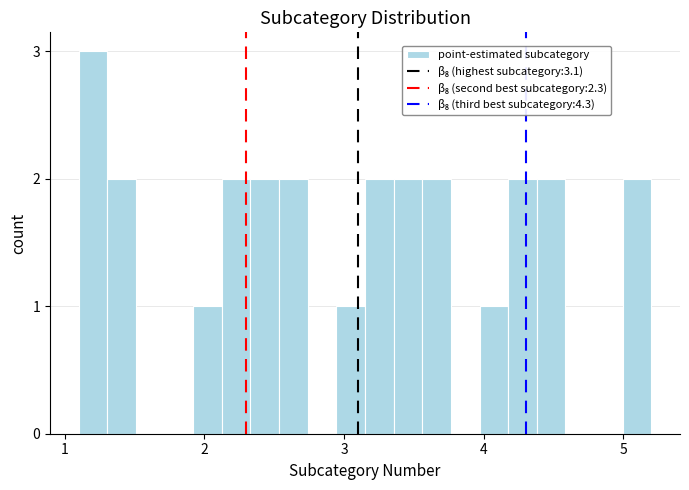

Read against the x-axis, roughly where is the centre of the tallest bar?

1.2